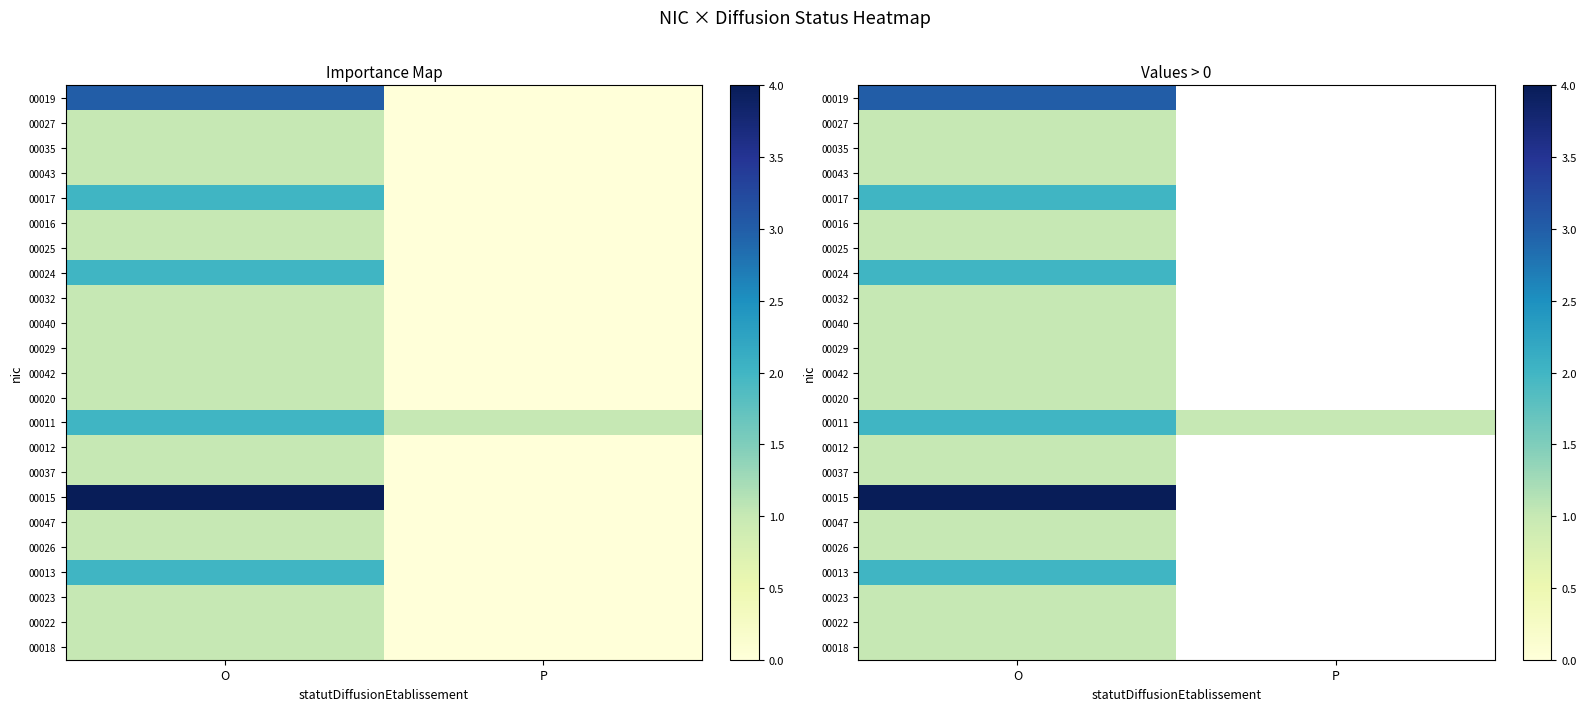

True or false: 00016 has a value of 0 at P.

True